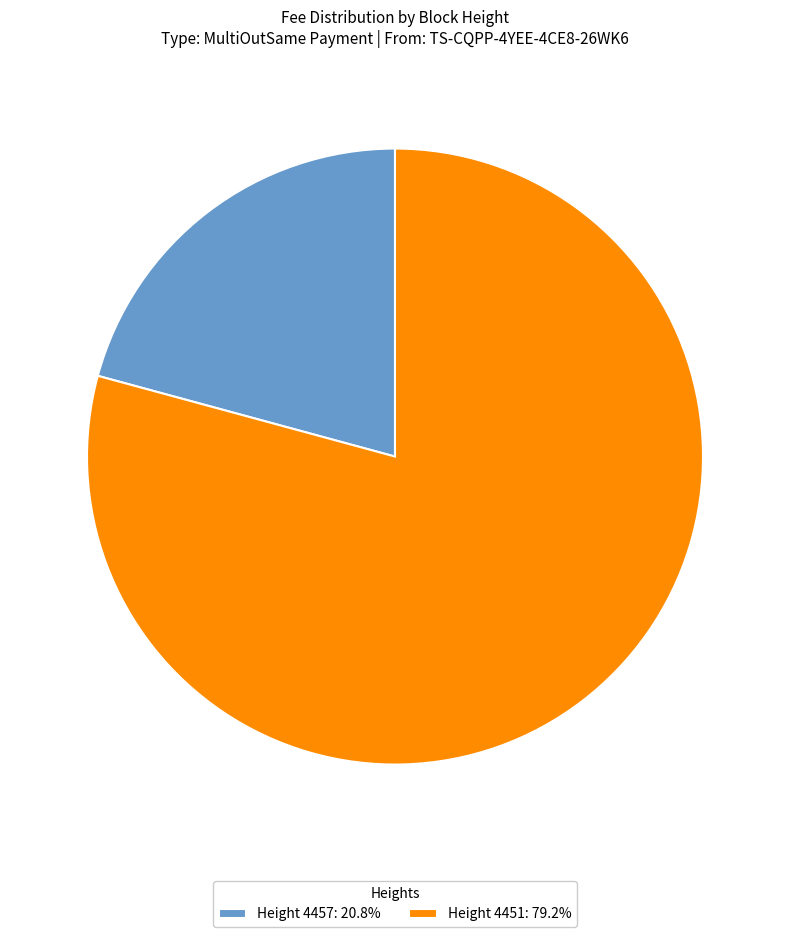

Is there a majority slice in this chart?

Yes